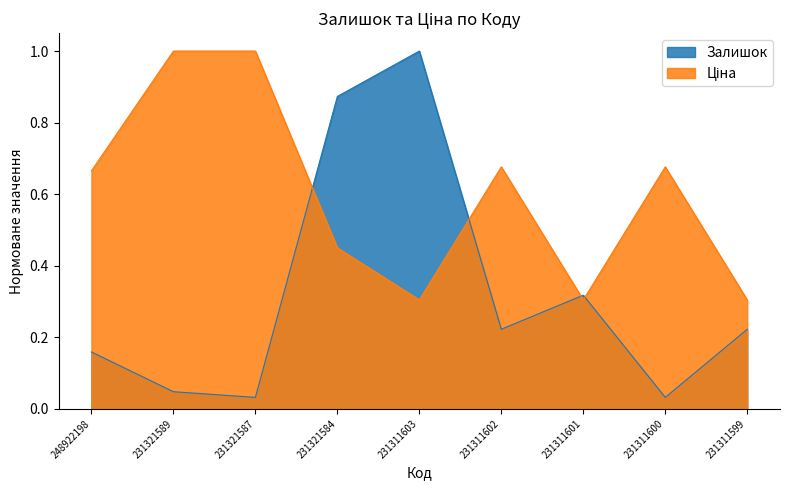

Where do Залишок and Ціна first cross each other?

231321587 and 231321584